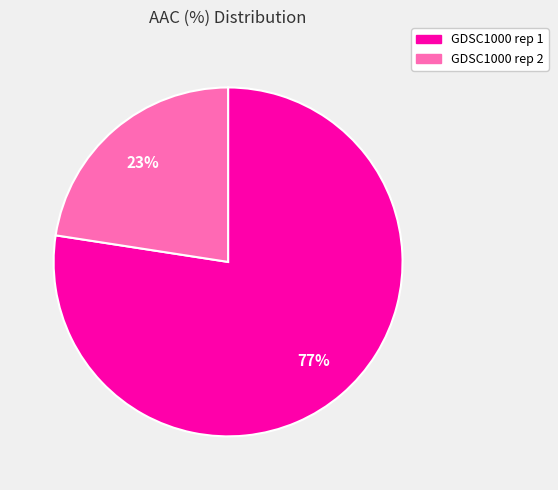

Does GDSC1000 rep 1 account for over 50% of the chart?

Yes